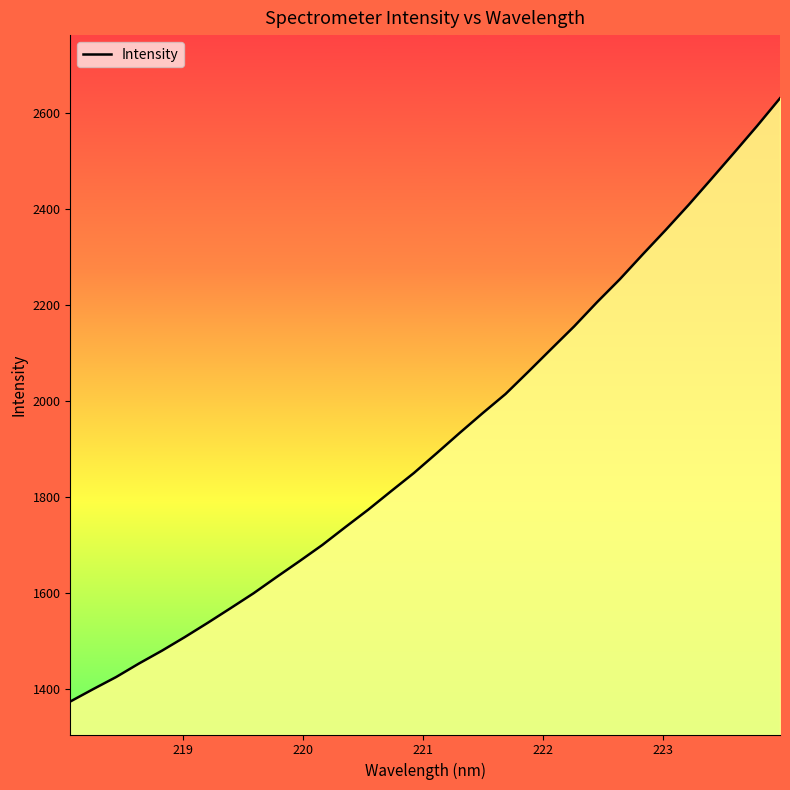

What is the smallest value displayed?

1374.2